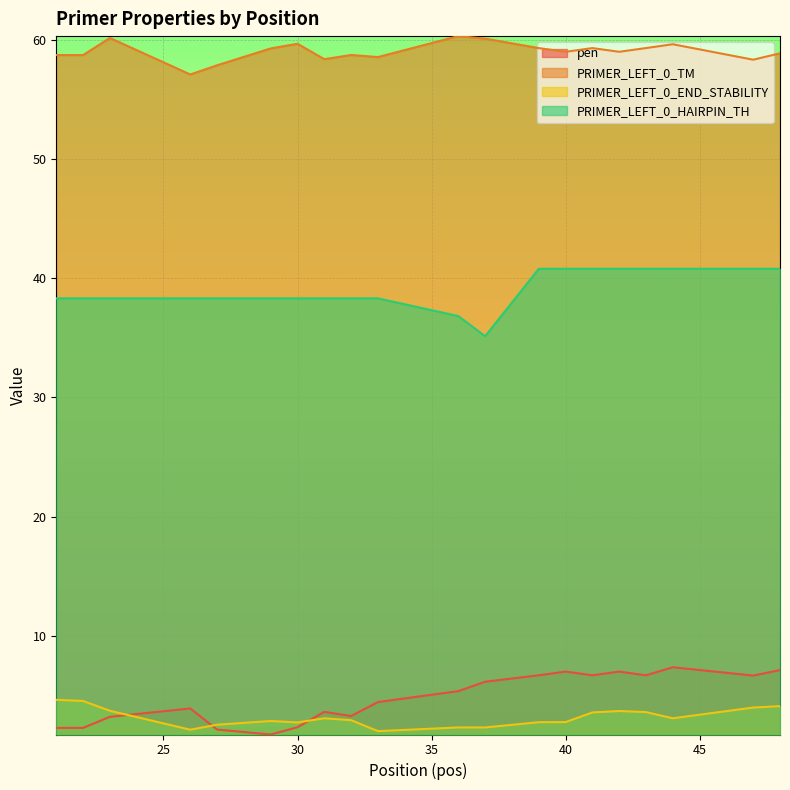

What is the total value across all series at 26?

101.4